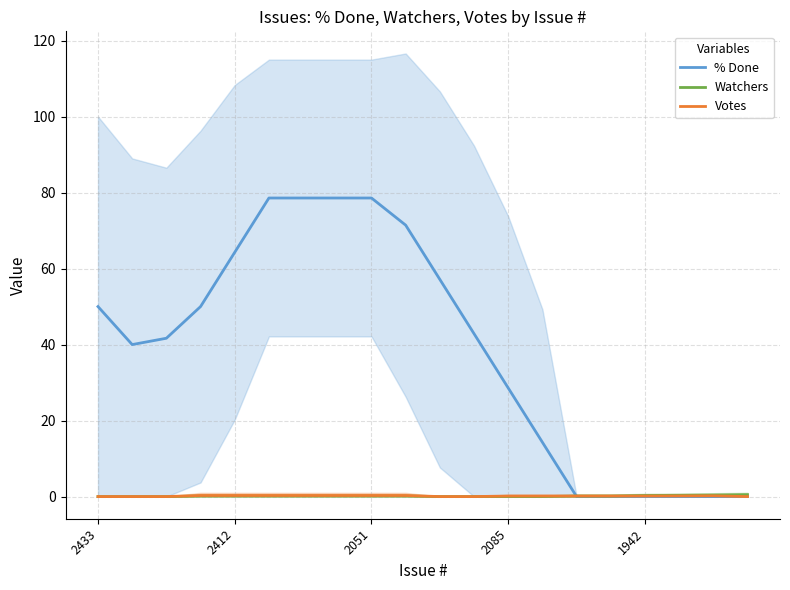

How many lines are shown in the chart?

3